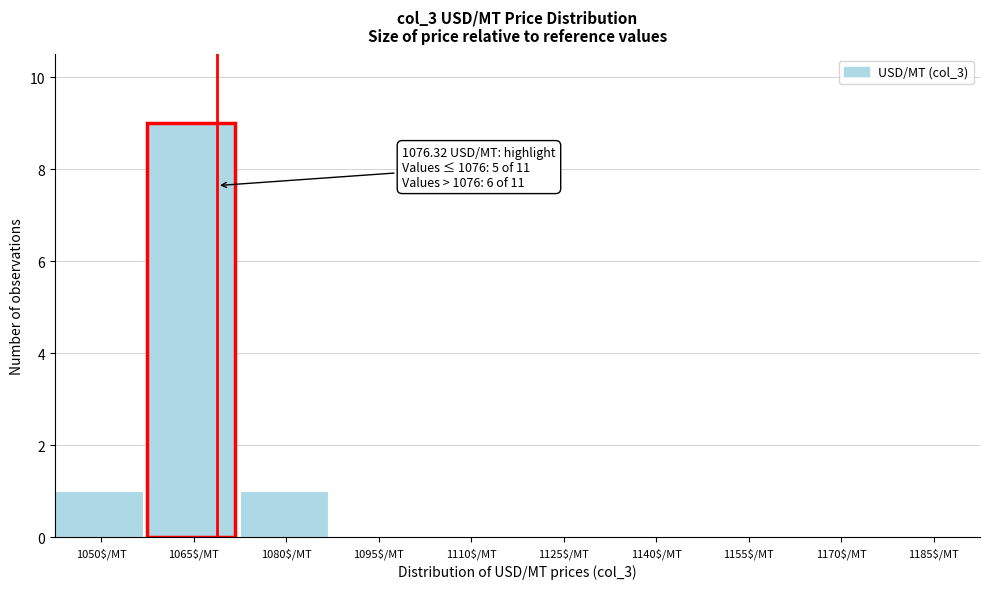

Is it true that the value at 1110$/MT is 3?

False